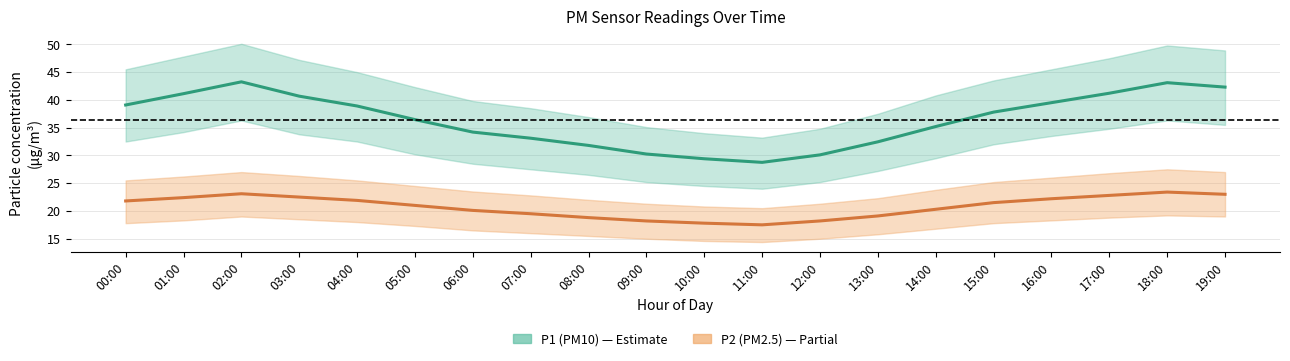

What is the value of the P2 (PM2.5) point at the 8th from the left?

19.5